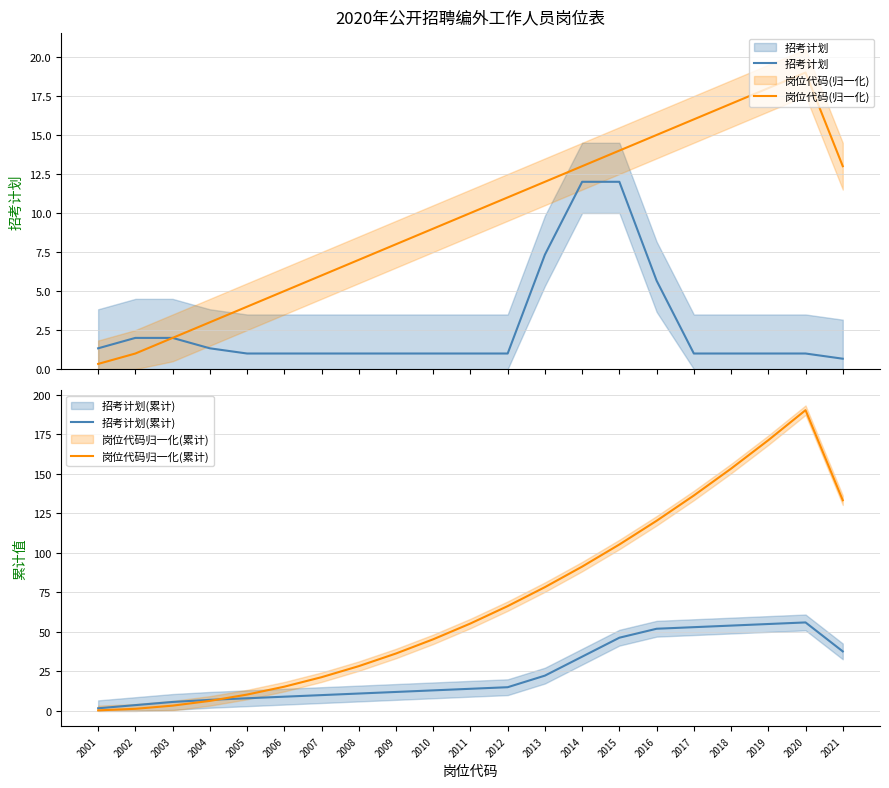

What is the difference between the maximum and minimum values in the 招考计划 series?

11.3